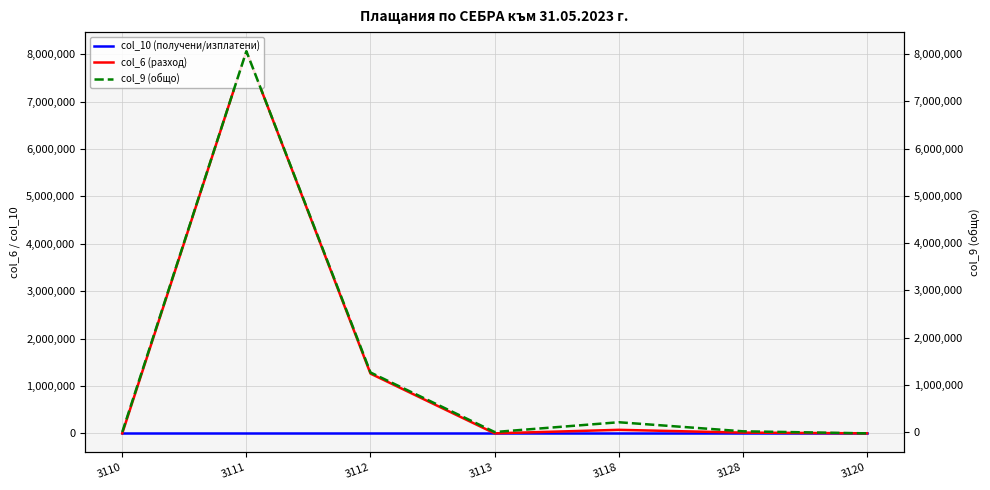

Is it true that col_6 (разход) equals 25124 at 3118?

False